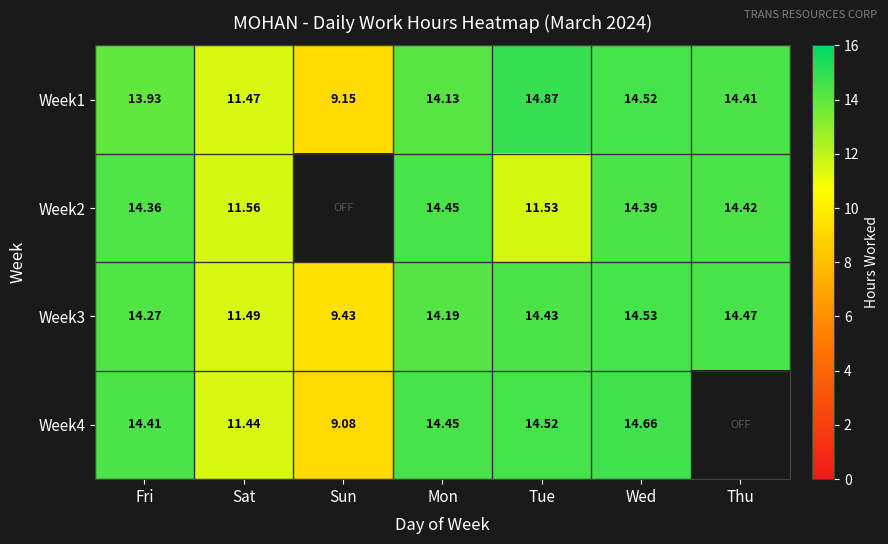

At which category does the chart reach its minimum across all series?

Sun